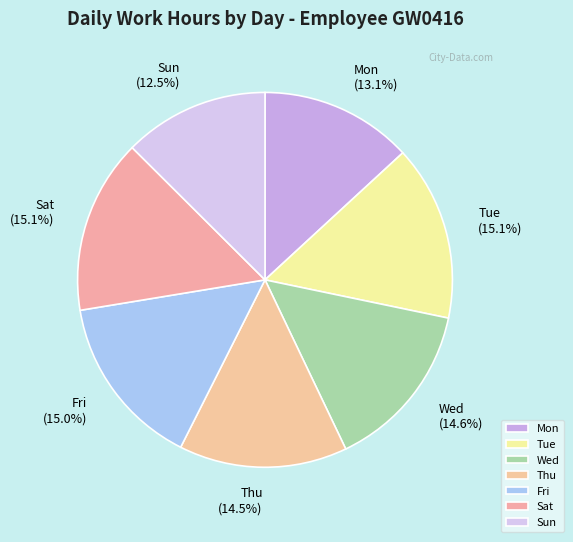

To the nearest percent, what portion does Mon represent?

13%